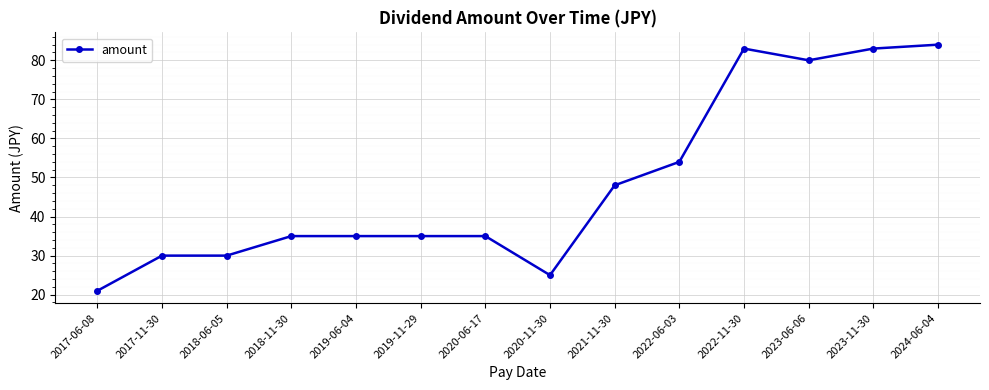

Does the chart display data point markers on the line(s)?

Yes